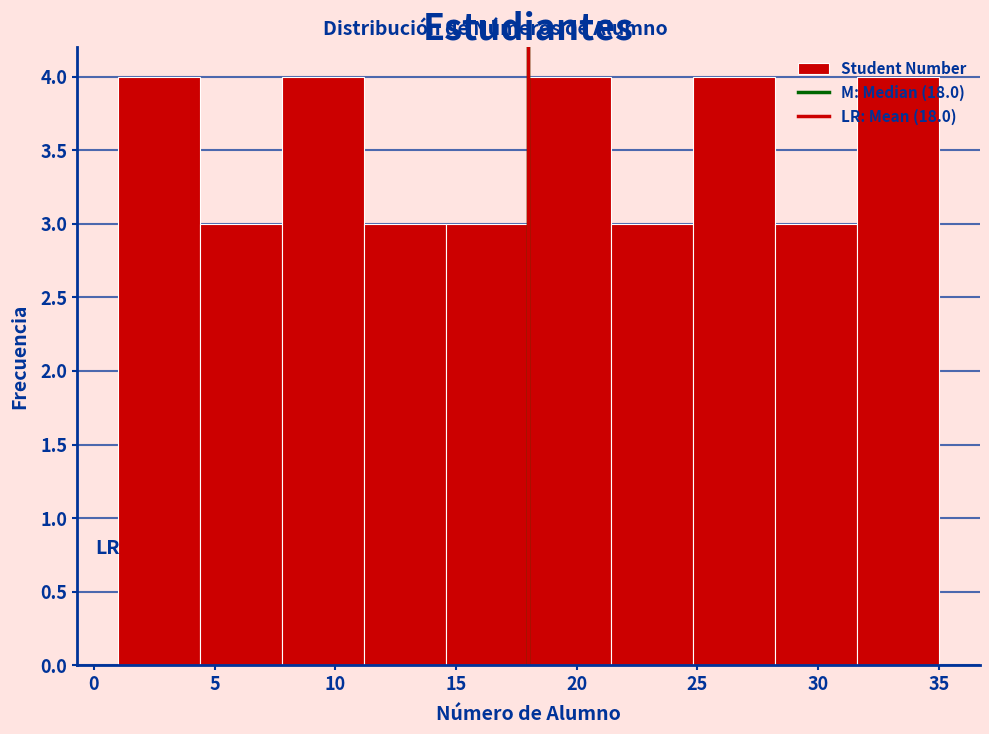

Reading left to right, list every bar in this chart as the range it spans on the x-axis followed by its height. Neither the bar edges nor the heights are printed on the chart, so give them approximately, as read against the axes.

1.0 to 4.4: 4
4.4 to 7.8: 3
7.8 to 11.2: 4
11.2 to 14.6: 3
14.6 to 18.0: 3
18.0 to 21.4: 4
21.4 to 24.8: 3
24.8 to 28.2: 4
28.2 to 31.6: 3
31.6 to 35.0: 4